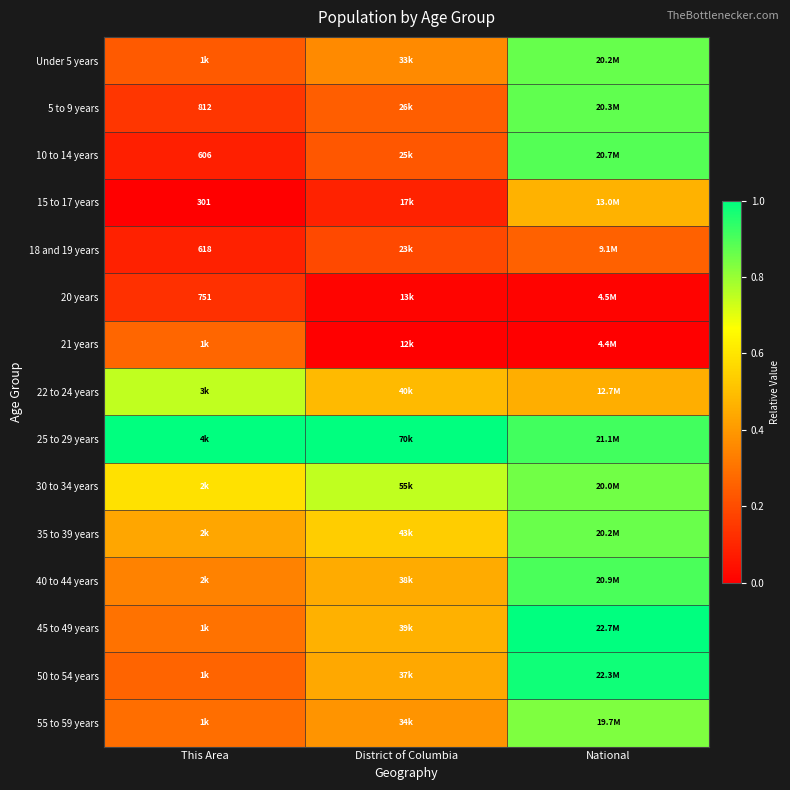

Which label corresponds to the smallest value in the chart?

This Area